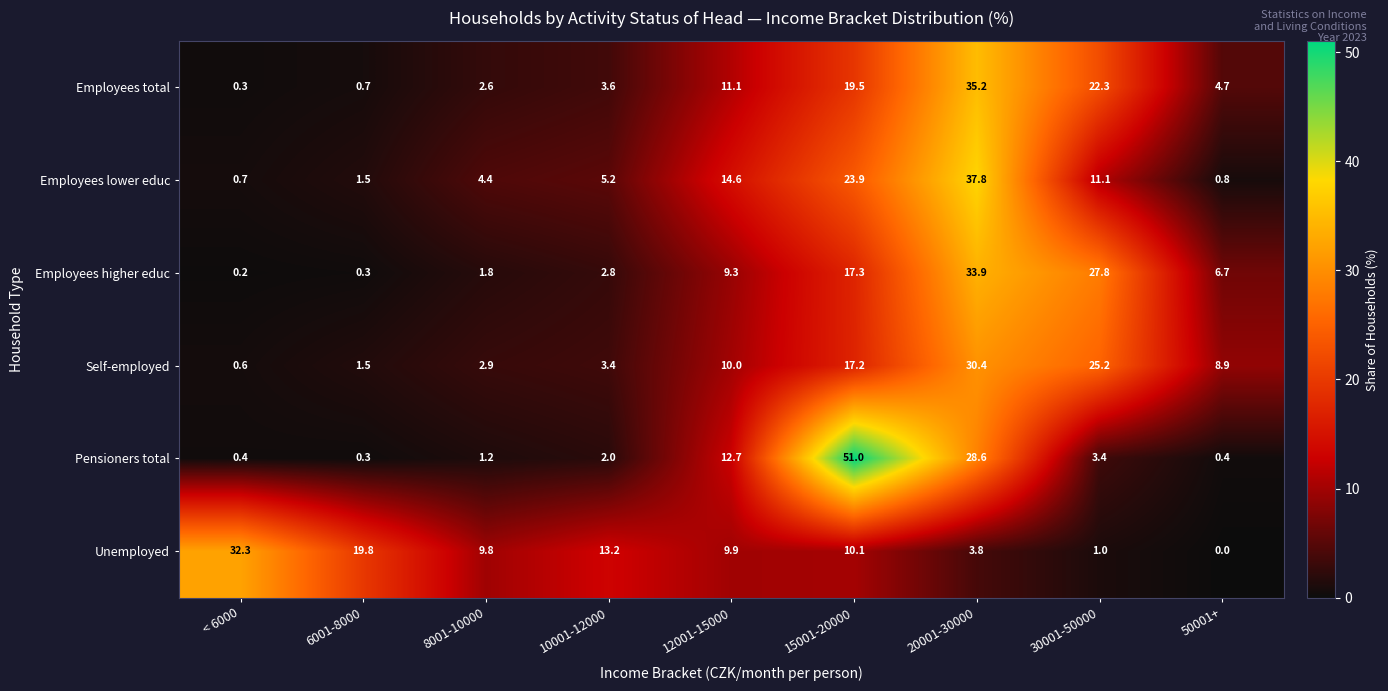

Count the number of categories in the chart.

9